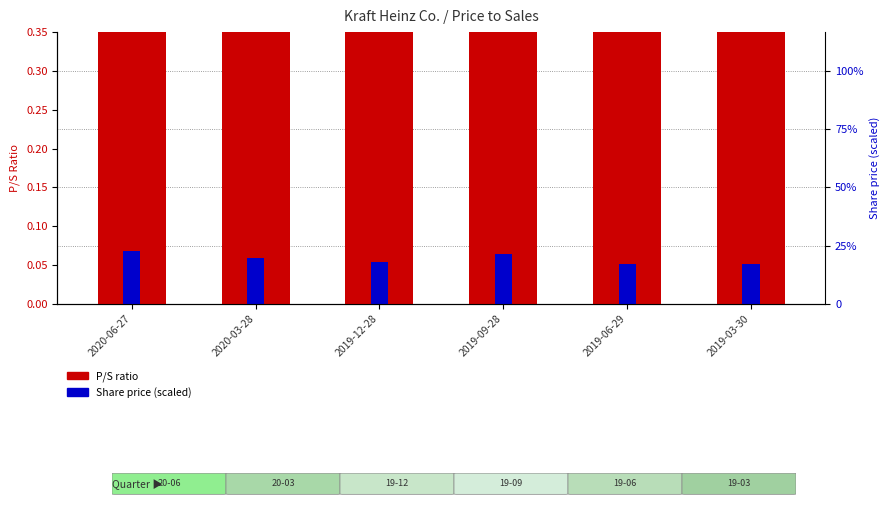

What is the average value of the Share price (scaled) series?

0.1